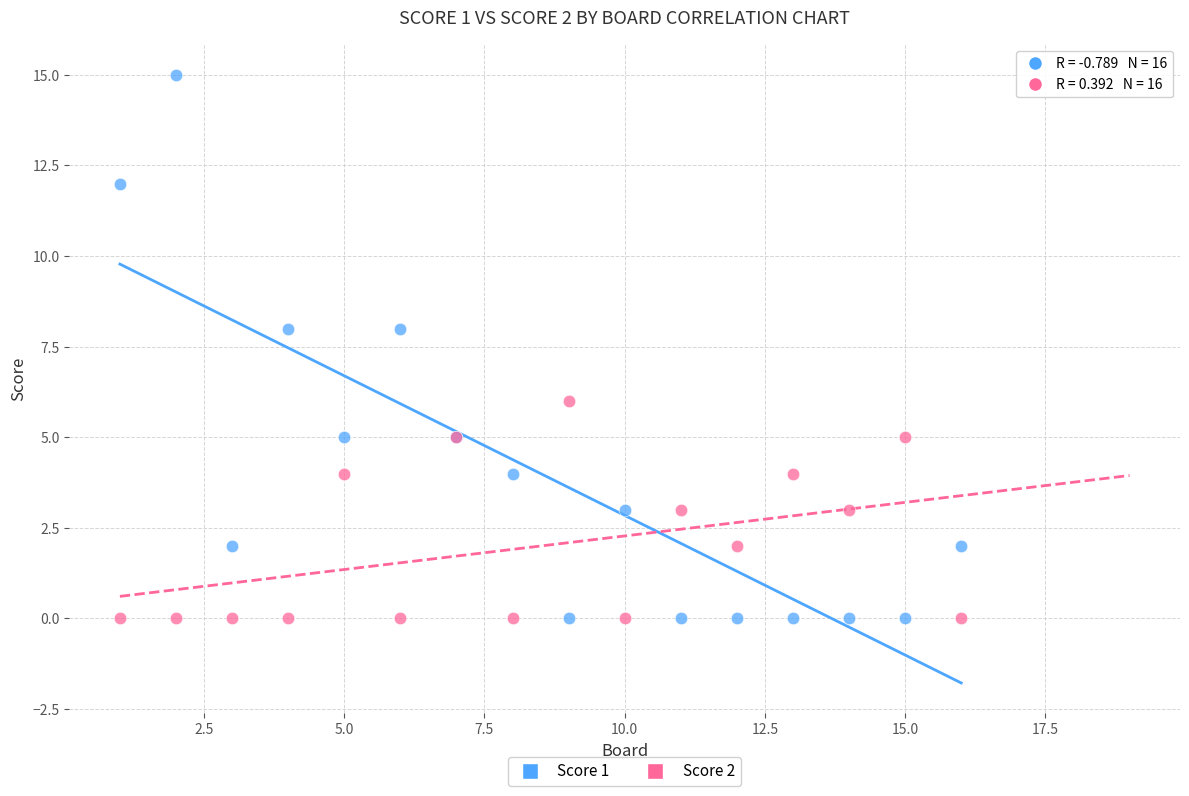

What is the X range (max minus min) for the scatter plot?

15